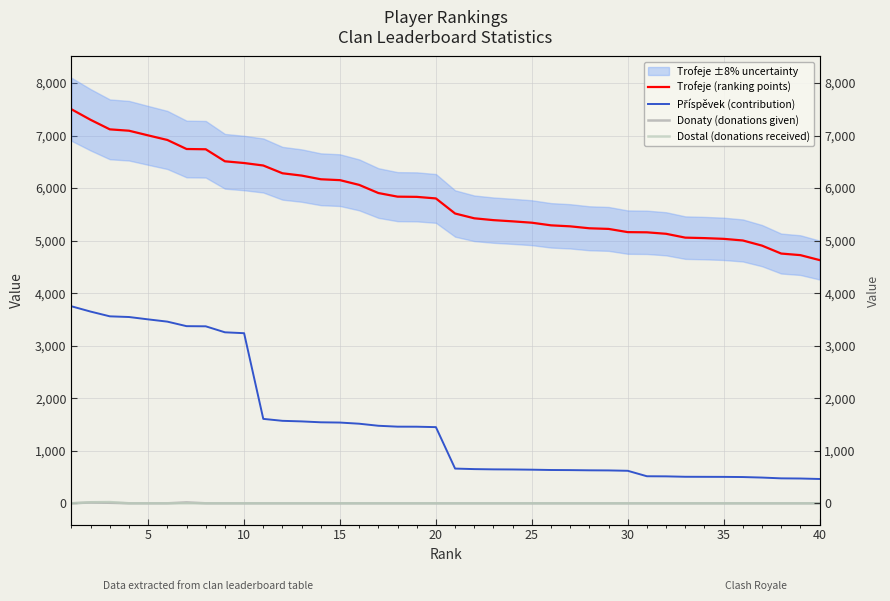

True or false: Příspěvek (contribution) has a value of 2803 at 10.

False